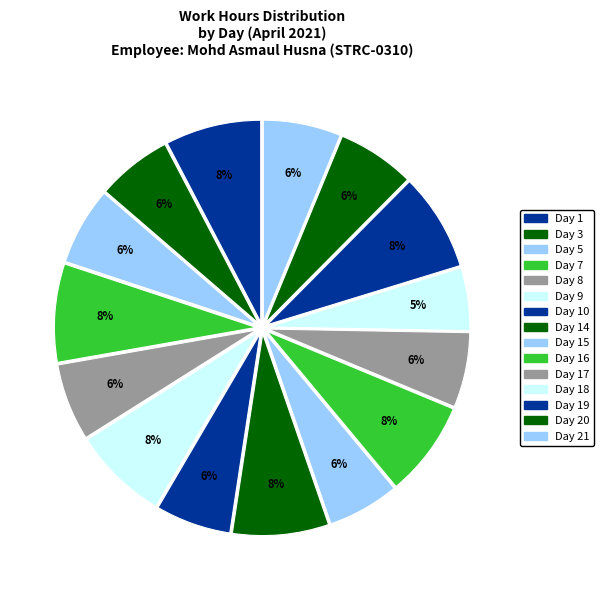

How many slices are in this pie chart?

15